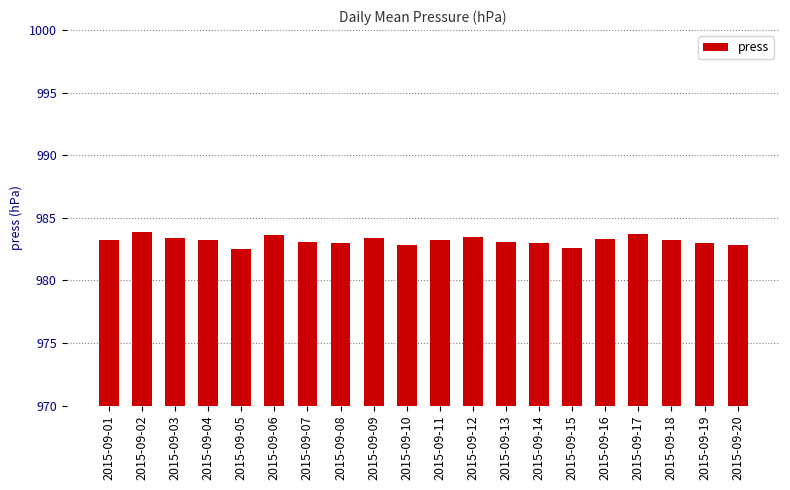

What is the average value?

983.2